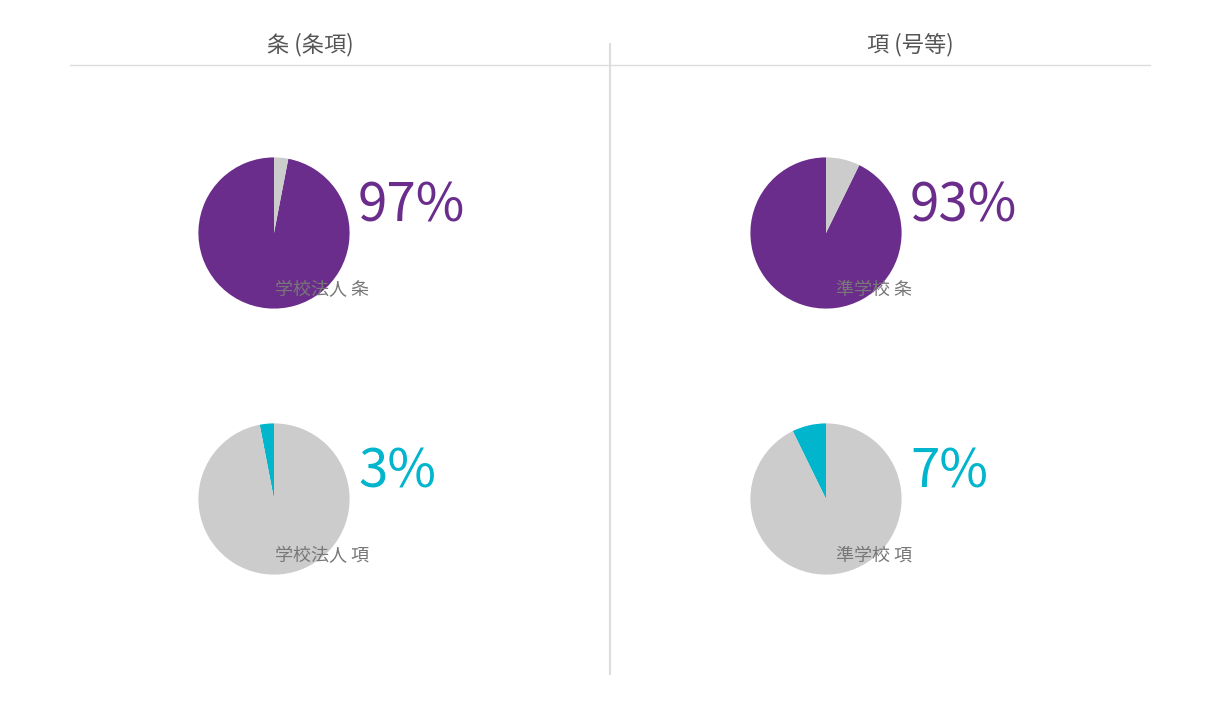

To the nearest percent, what is the difference between the largest and smallest slice percentages?

94%